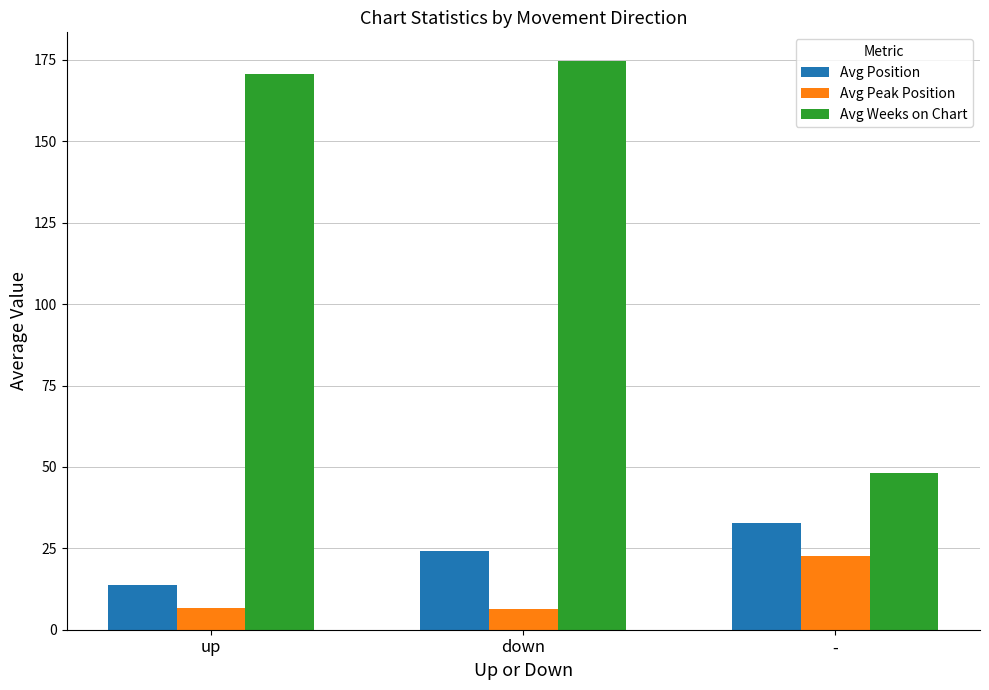

What is the difference between the Avg Position values at - and down?

8.7